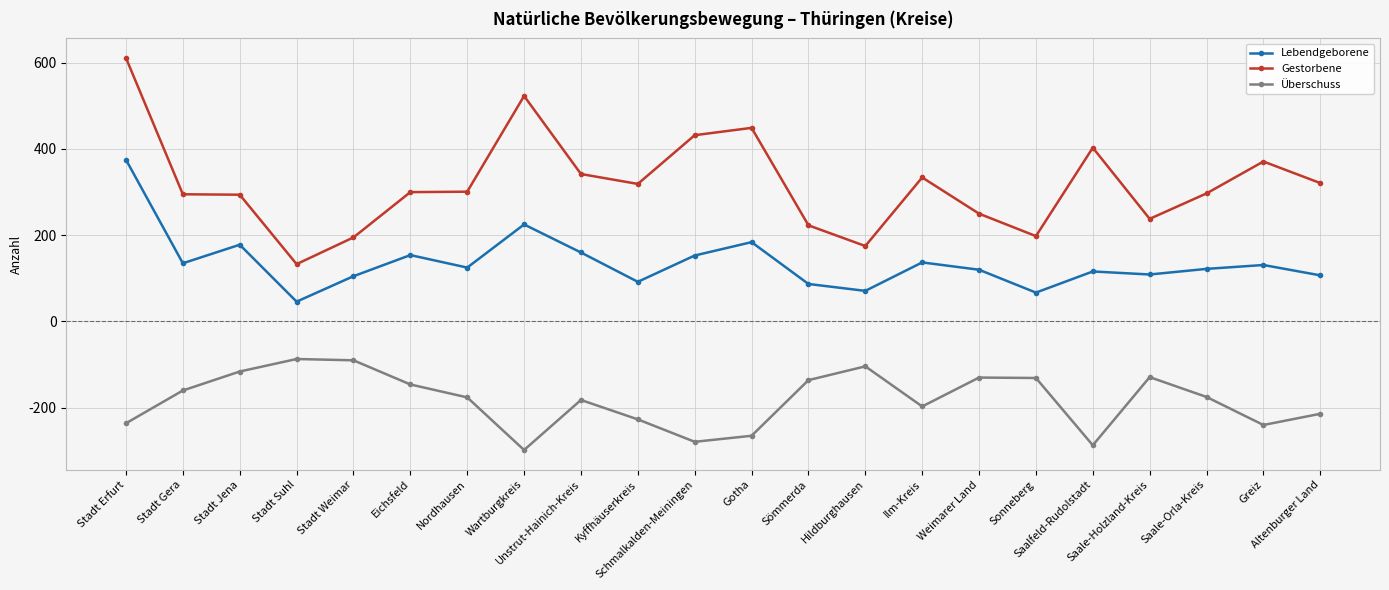

Is it true that Gestorbene equals 187 at Stadt Suhl?

False